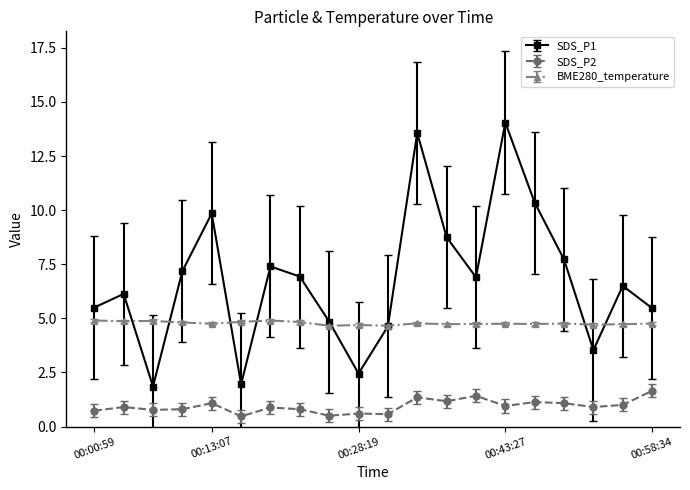

What is the smallest value displayed?

0.5